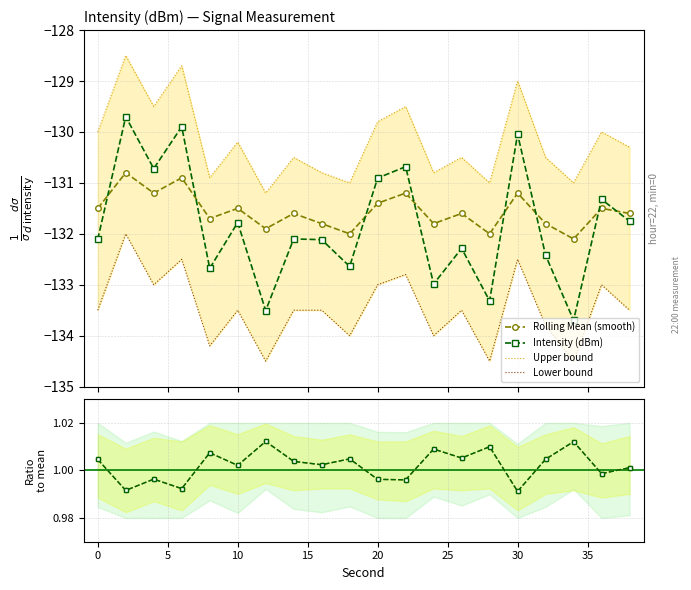

What is the highest value of the Rolling Mean (smooth) series?

-130.8